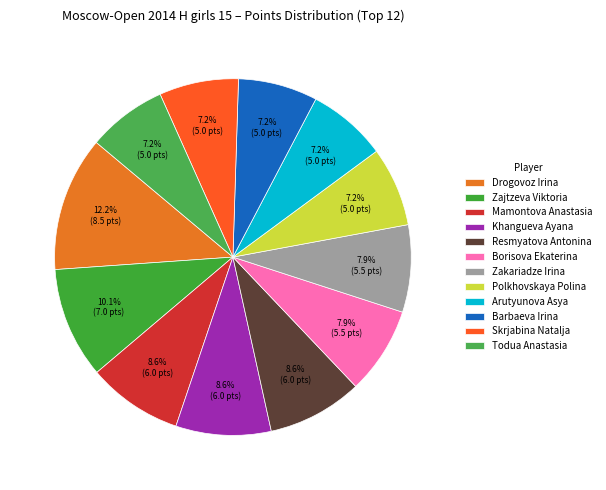

How many segments does this pie chart have?

12